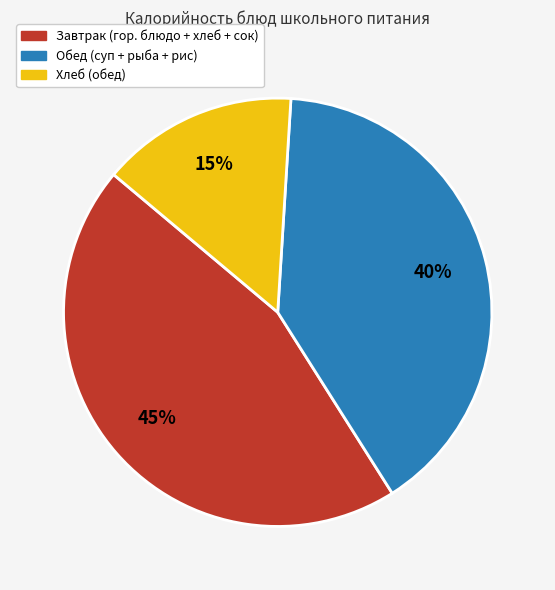

Is there a majority slice in this chart?

No